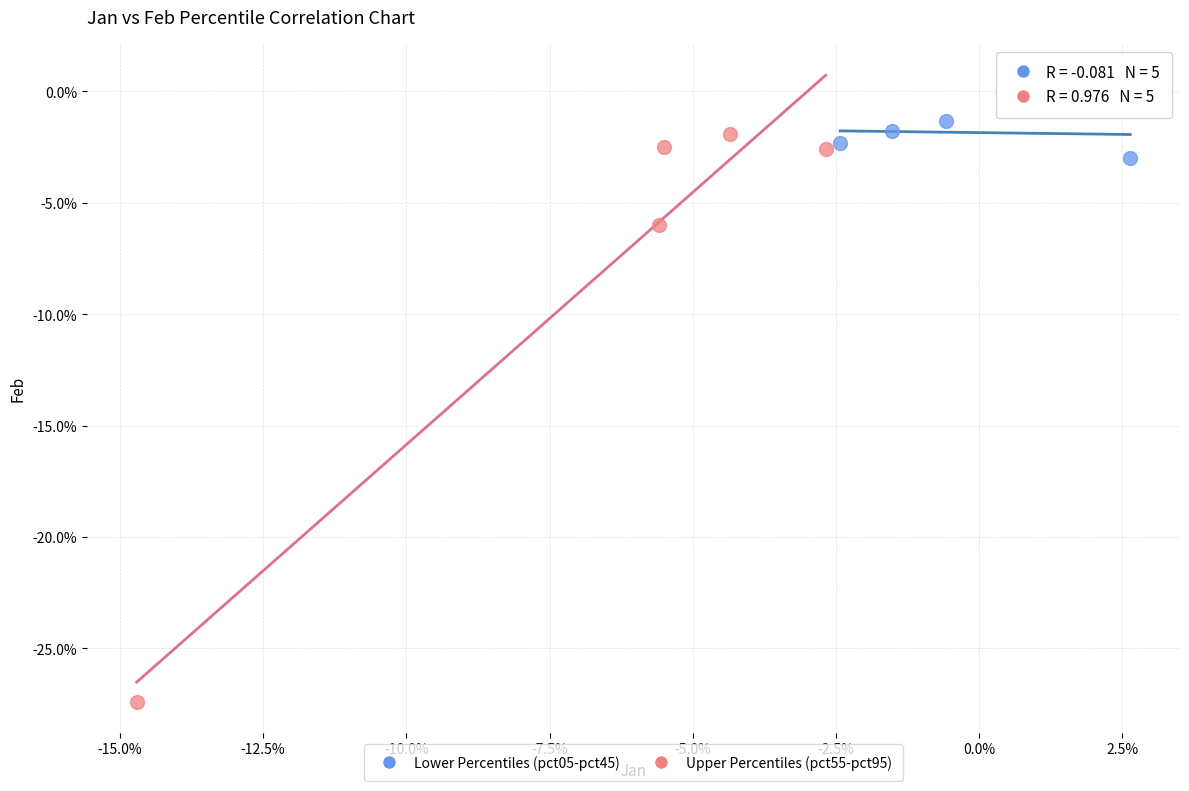

Which series has the widest spread of Y values?

Upper Percentiles (pct55-pct95)